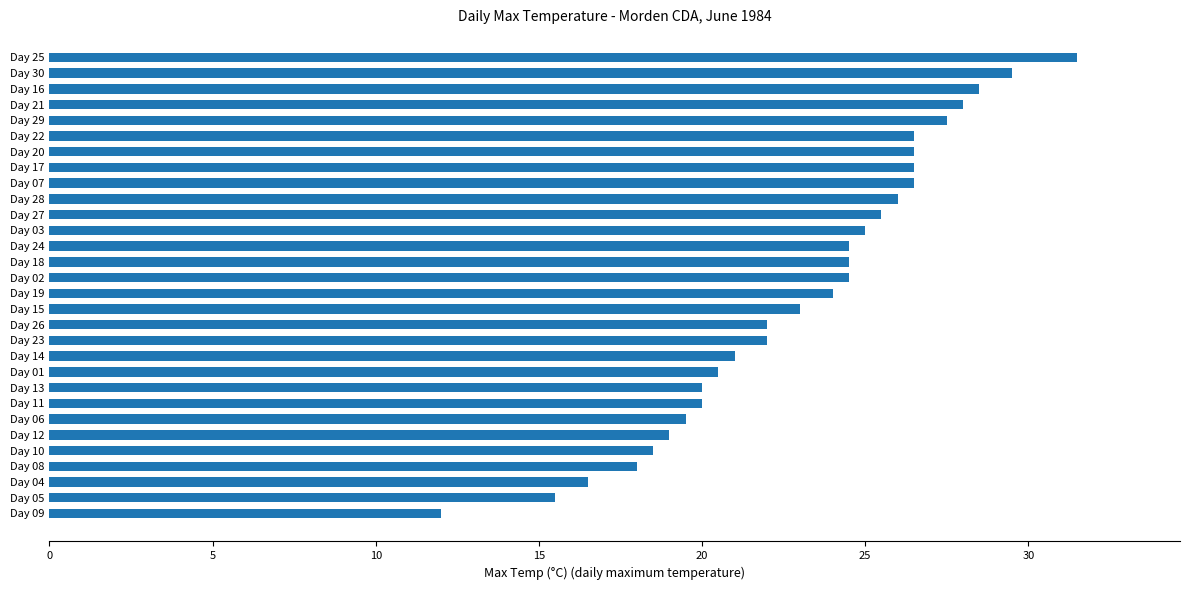

Approximately how many times larger is the value at Day 28 compared to Day 06?

1.3